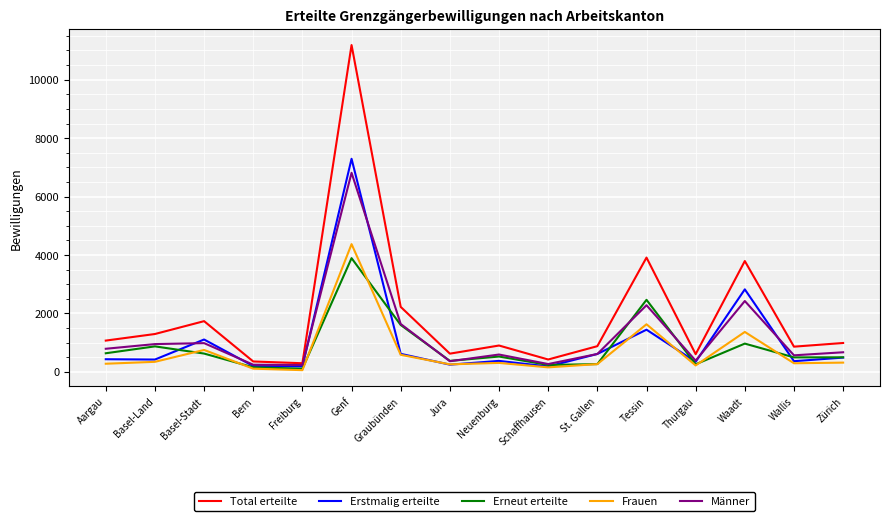

What is the sum of all Erstmalig erteilte values?

17166